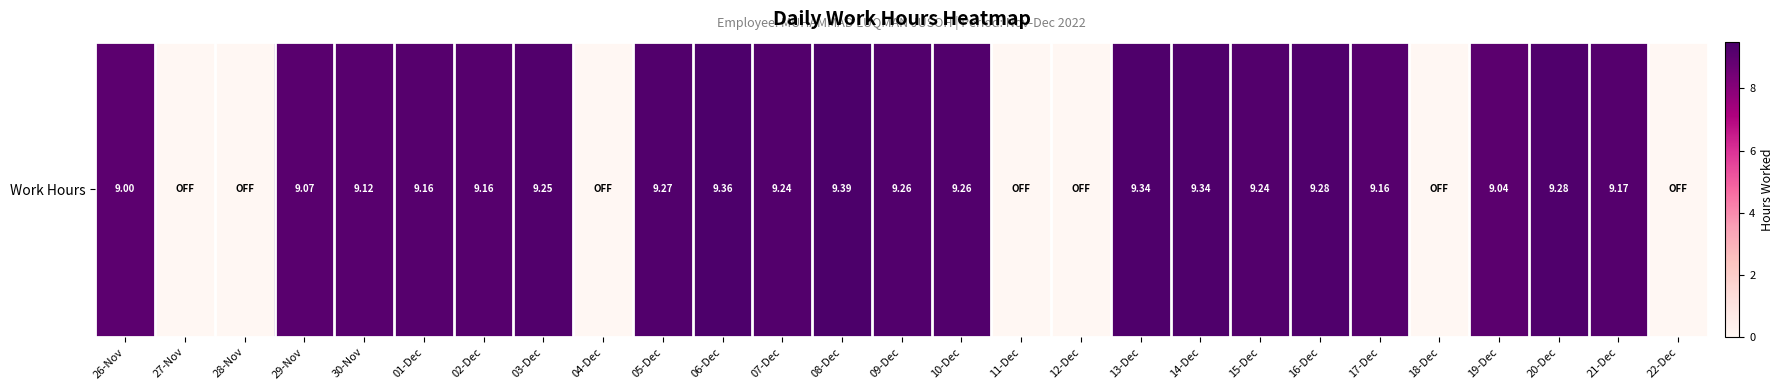

The chart shows a value of 0.0 at 28-Nov. True or false?

True